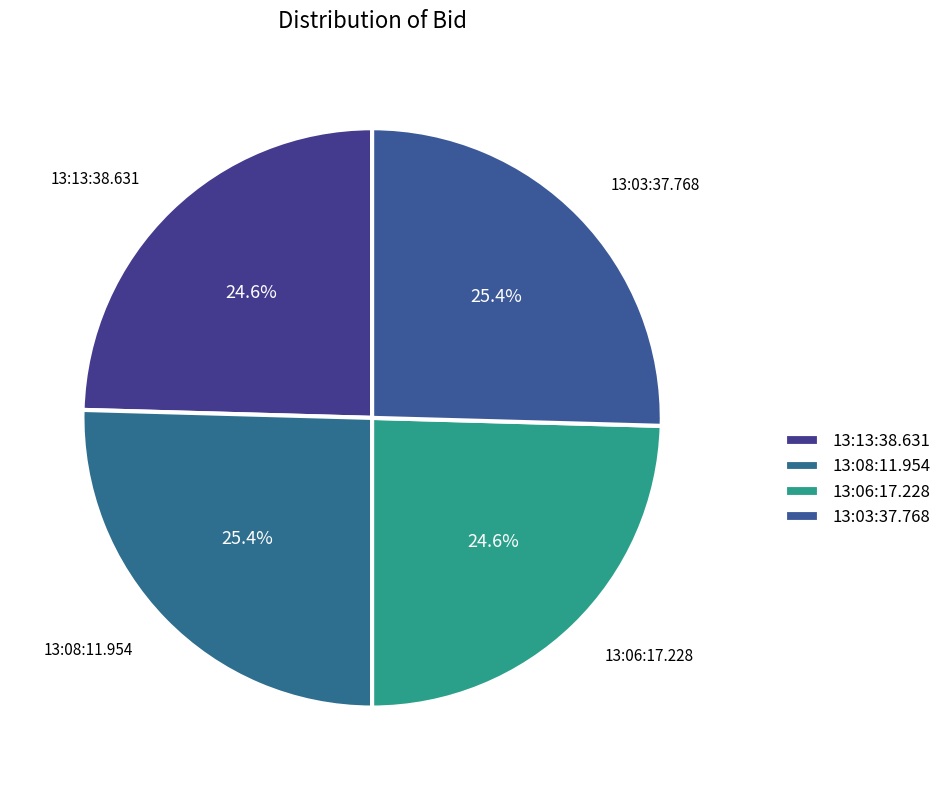

Does 13:03:37.768 represent more than half of the total?

No